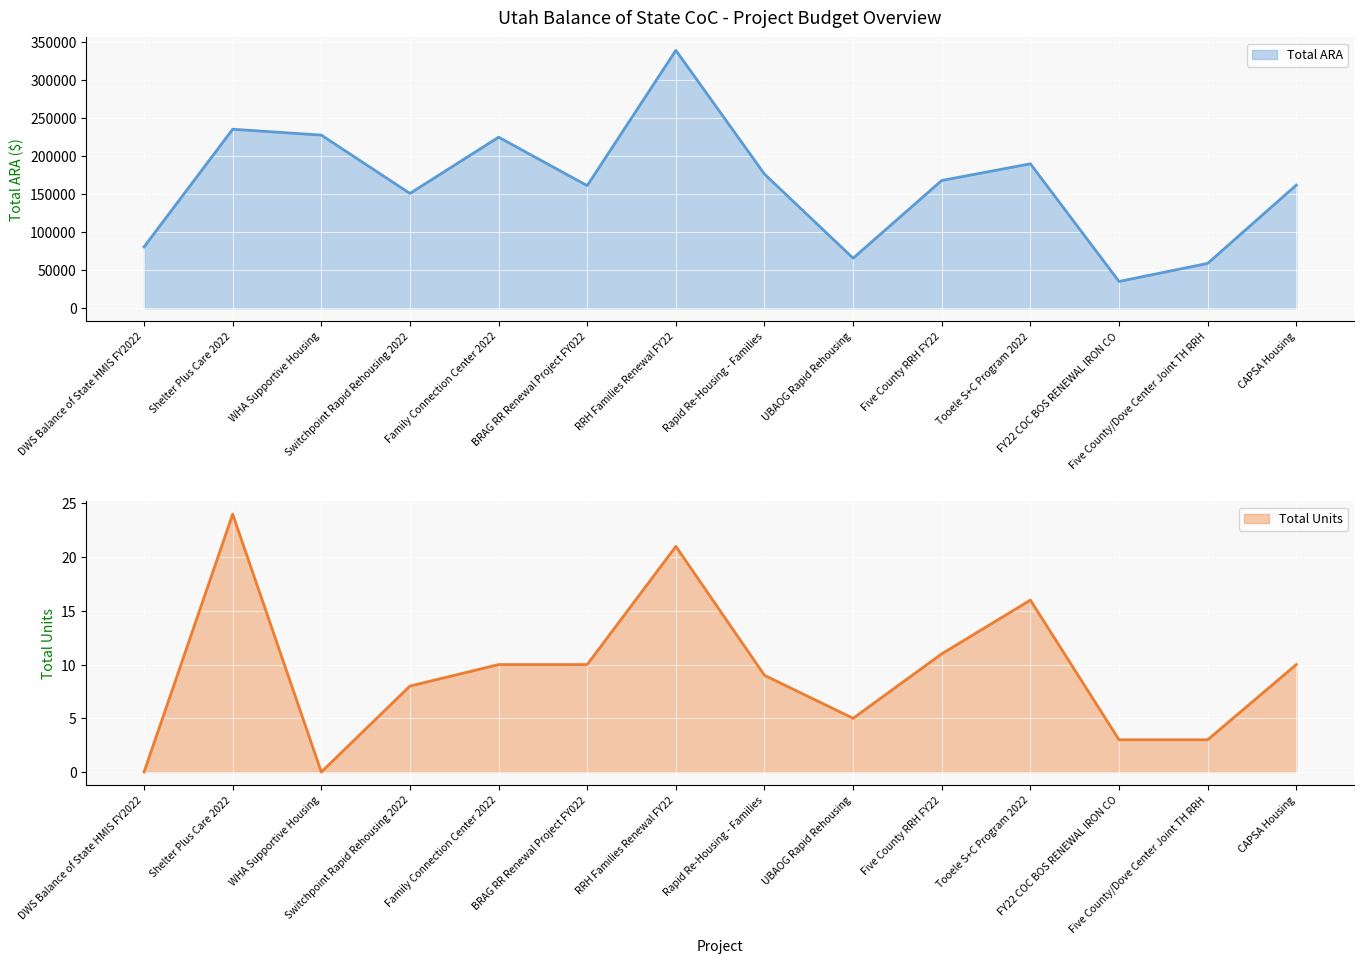

Which category has the lowest value across all series?

DWS Balance of State HMIS FY2022